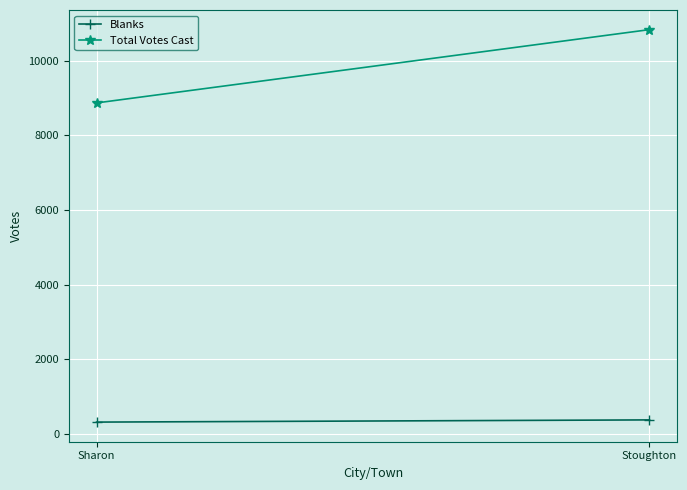

What is the minimum value for Total Votes Cast?

8870